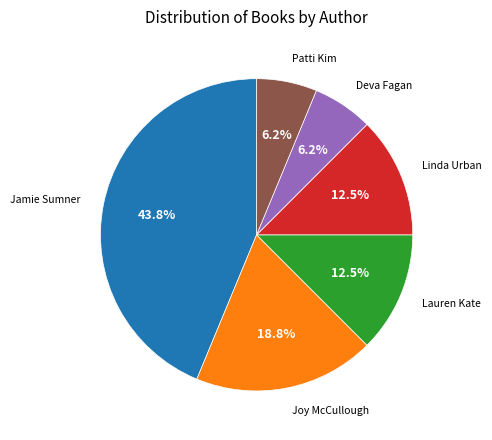

Is there any slice that represents more than half of the pie?

No